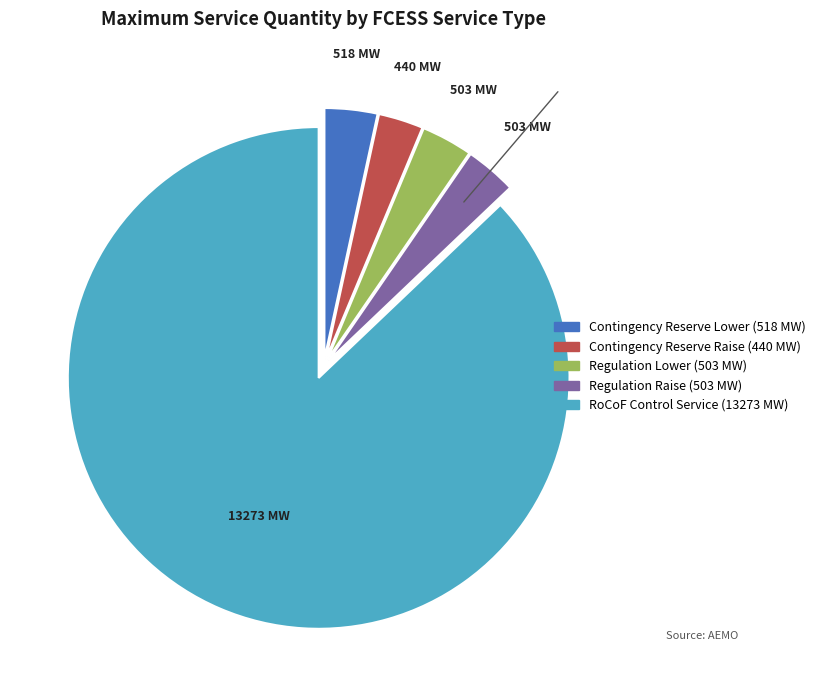

Does any single category account for the majority?

Yes